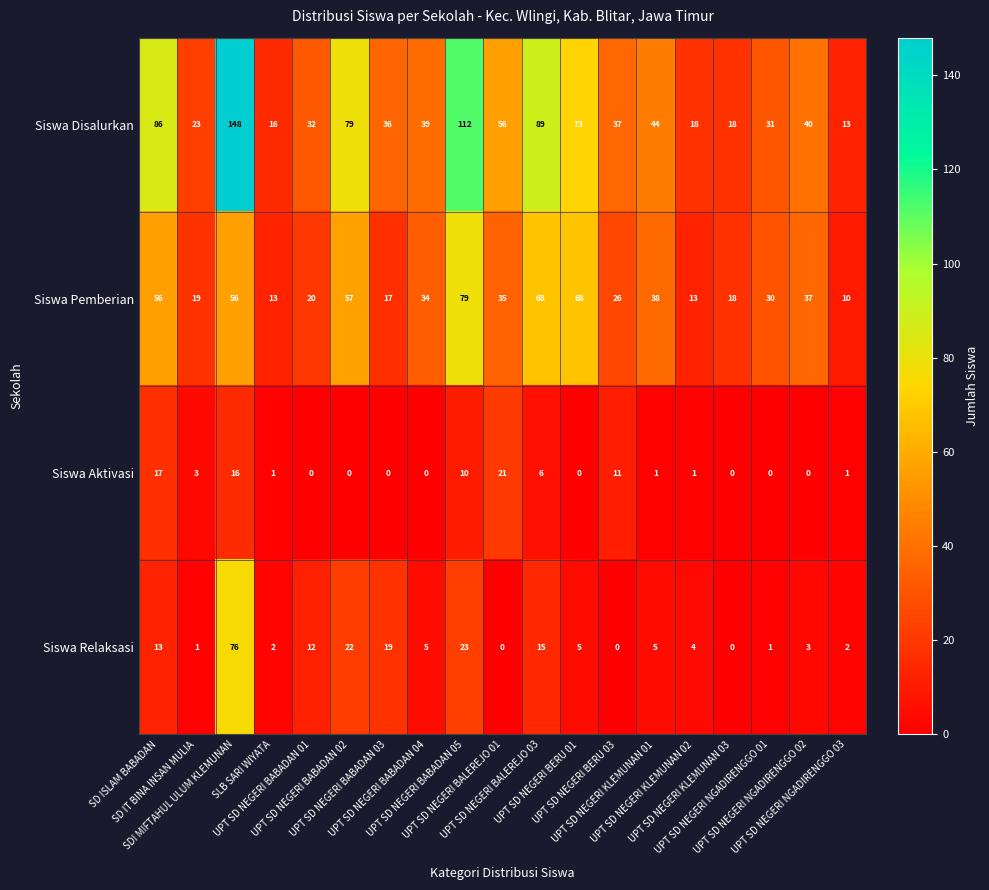

What is the average value of the Siswa Pemberian series?

37